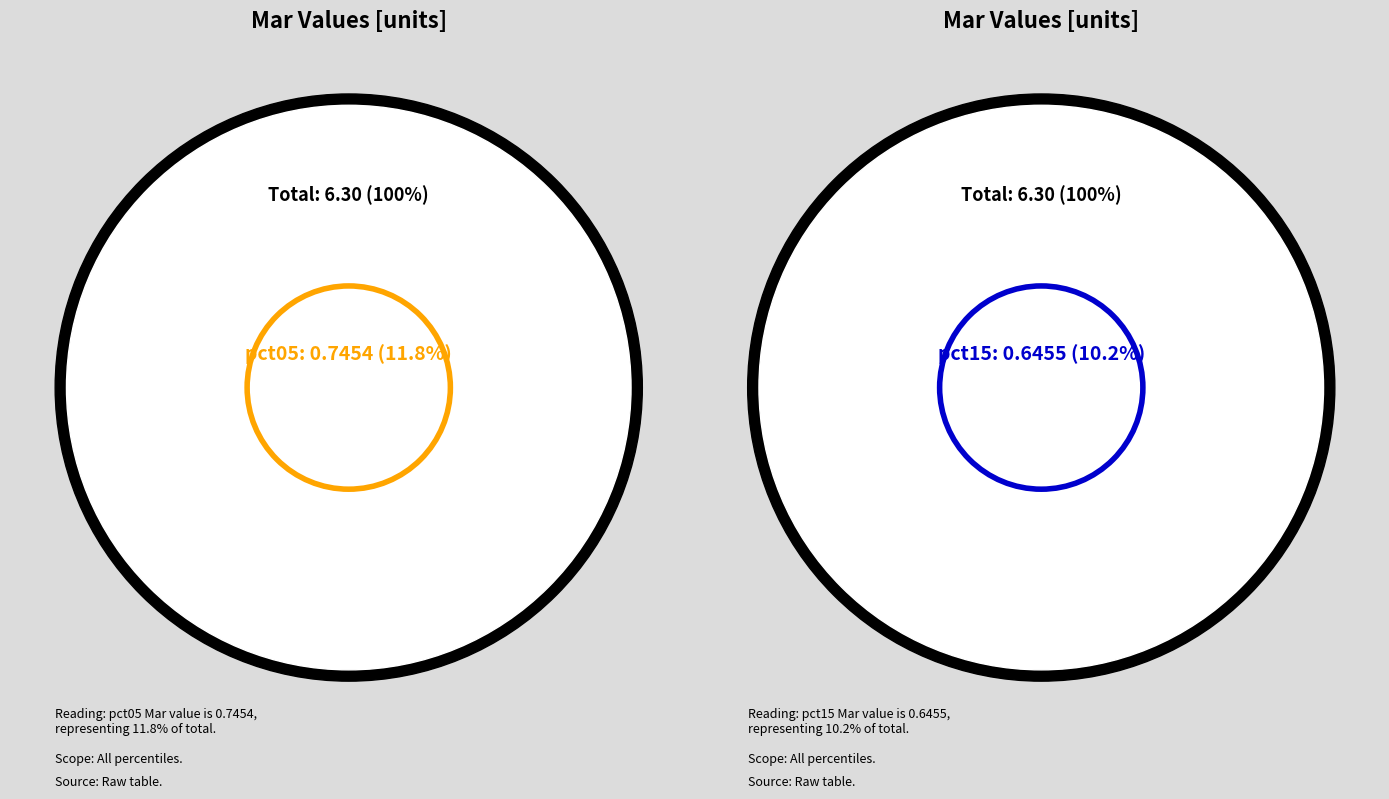

What is the largest slice in the pie chart?

pct05